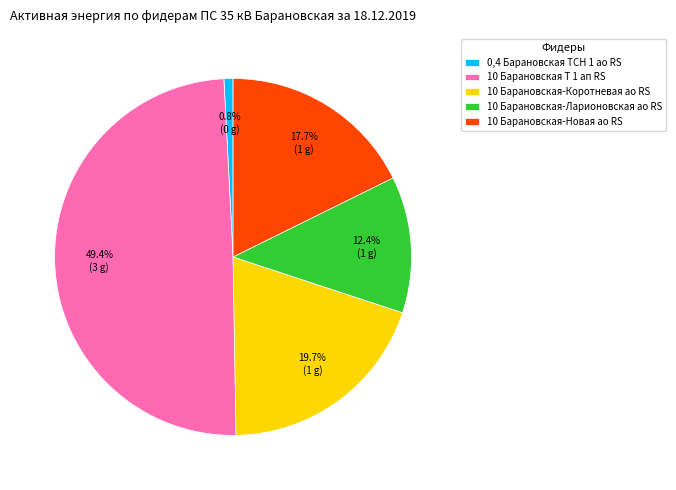

Rank the categories by value from highest to lowest.

10 Барановская Т 1 ап RS, 10 Барановская-Коротневая ао RS, 10 Барановская-Новая ао RS, 10 Барановская-Ларионовская ао RS, 0,4 Барановская ТСН 1 ао RS